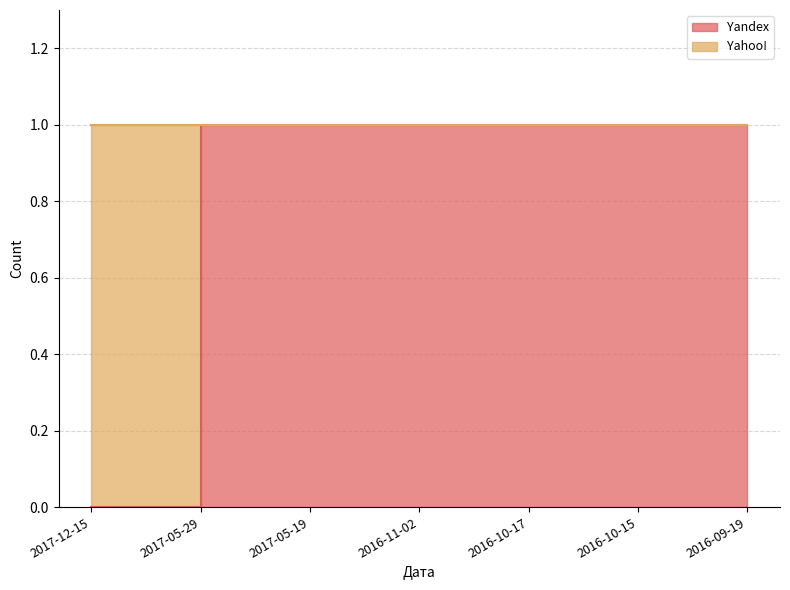

The chart shows a value of 0 at 2017-05-29. True or false?

False